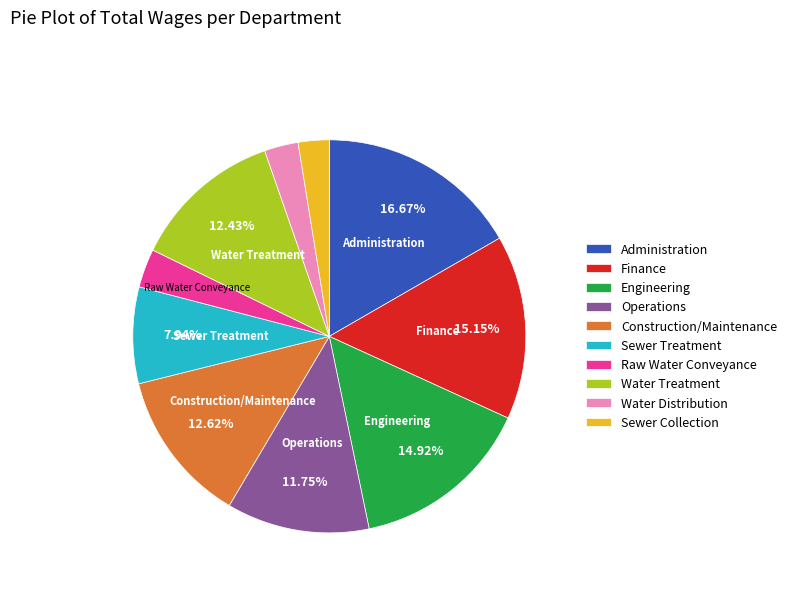

Count the number of slices in the pie.

10